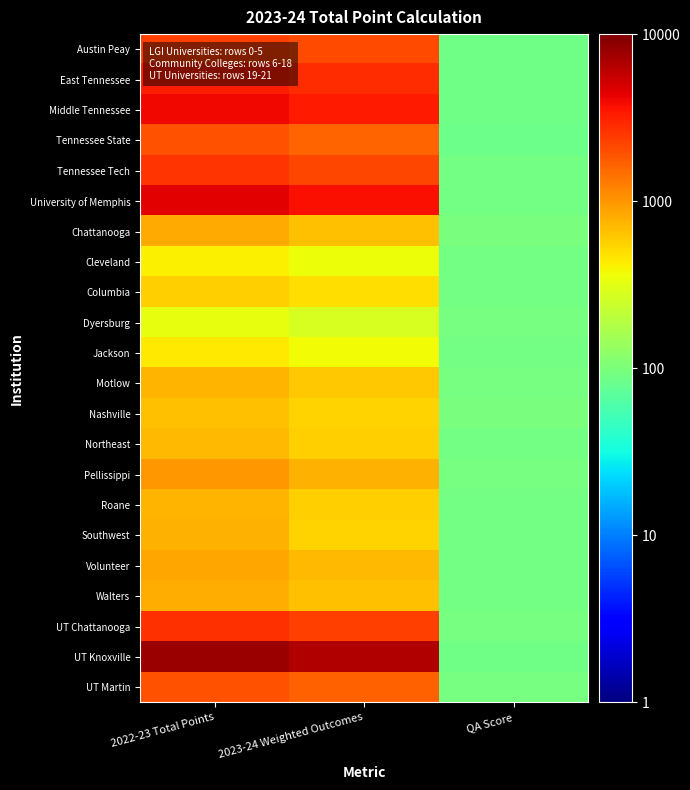

Reading left to right, what are all the values shown in this chart?

Austin Peay: 2022-23 Total Points=2334.8	2023-24 Weighted Outcomes=2115.0	QA Score=87.0
East Tennessee: 2022-23 Total Points=3258.9	2023-24 Weighted Outcomes=2830.0	QA Score=88.0
Middle Tennessee: 2022-23 Total Points=3982.3	2023-24 Weighted Outcomes=3294.2	QA Score=89.0
Tennessee State: 2022-23 Total Points=1955.4	2023-24 Weighted Outcomes=1621.4	QA Score=85.0
Tennessee Tech: 2022-23 Total Points=2565.4	2023-24 Weighted Outcomes=2171.2	QA Score=93.0
University of Memphis: 2022-23 Total Points=4510.3	2023-24 Weighted Outcomes=3773.6	QA Score=92.0
Chattanooga: 2022-23 Total Points=806.1	2023-24 Weighted Outcomes=664.5	QA Score=97.0
Cleveland: 2022-23 Total Points=415.9	2023-24 Weighted Outcomes=352.5	QA Score=91.0
Columbia: 2022-23 Total Points=577.3	2023-24 Weighted Outcomes=491.8	QA Score=93.0
Dyersburg: 2022-23 Total Points=329.7	2023-24 Weighted Outcomes=277.8	QA Score=96.0
Jackson: 2022-23 Total Points=443.5	2023-24 Weighted Outcomes=366.3	QA Score=92.0
Motlow: 2022-23 Total Points=746.5	2023-24 Weighted Outcomes=624.6	QA Score=94.0
Nashville: 2022-23 Total Points=663.8	2023-24 Weighted Outcomes=545.9	QA Score=98.0
Northeast: 2022-23 Total Points=714.2	2023-24 Weighted Outcomes=572.8	QA Score=93.0
Pellissippi: 2022-23 Total Points=988.0	2023-24 Weighted Outcomes=776.5	QA Score=96.0
Roane: 2022-23 Total Points=726.1	2023-24 Weighted Outcomes=571.3	QA Score=93.0
Southwest: 2022-23 Total Points=758.3	2023-24 Weighted Outcomes=549.6	QA Score=91.0
Volunteer: 2022-23 Total Points=856.4	2023-24 Weighted Outcomes=713.0	QA Score=92.0
Walters: 2022-23 Total Points=790.9	2023-24 Weighted Outcomes=650.3	QA Score=90.0
UT Chattanooga: 2022-23 Total Points=2726.1	2023-24 Weighted Outcomes=2345.9	QA Score=95.0
UT Knoxville: 2022-23 Total Points=7993.7	2023-24 Weighted Outcomes=6494.5	QA Score=89.0
UT Martin: 2022-23 Total Points=1913.2	2023-24 Weighted Outcomes=1673.4	QA Score=94.0